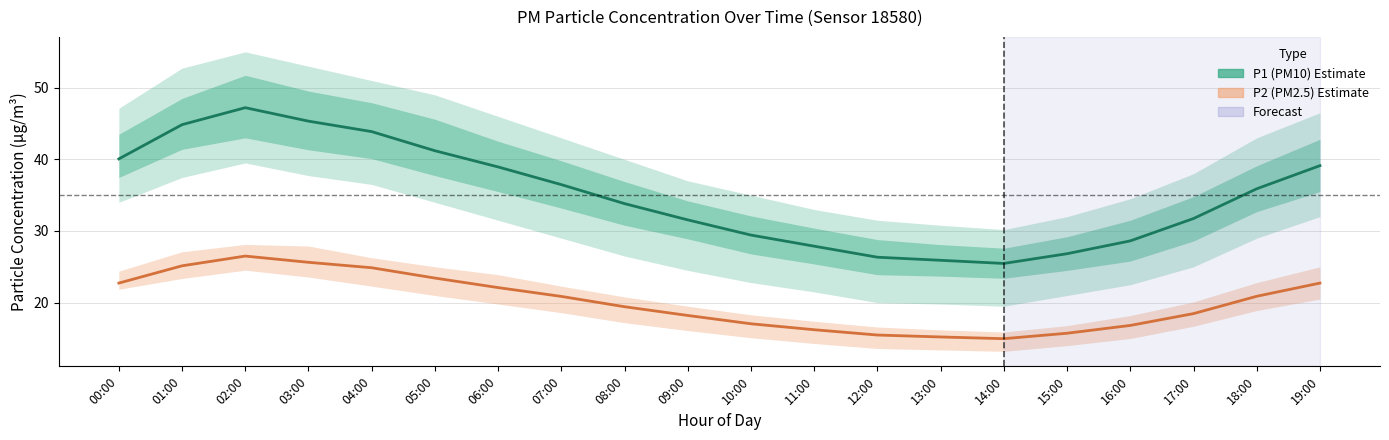

What value does the P1 (PM10) series have at 10:00?

29.4